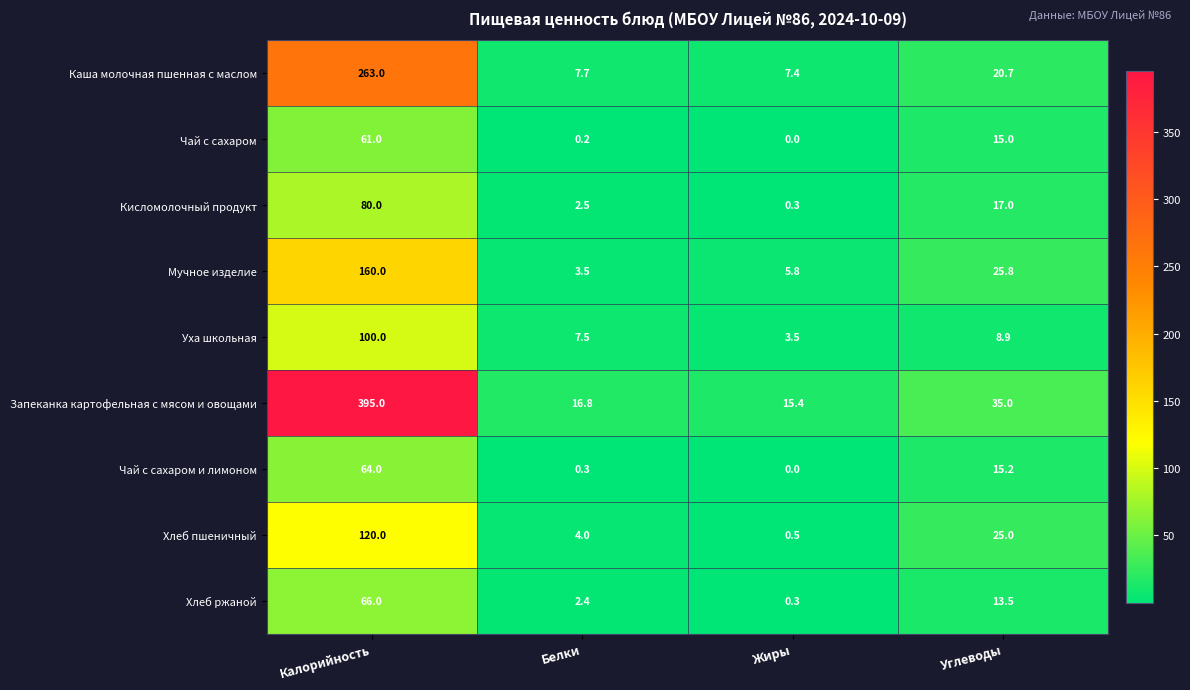

What is the sum of all Хлеб пшеничный values?

149.5